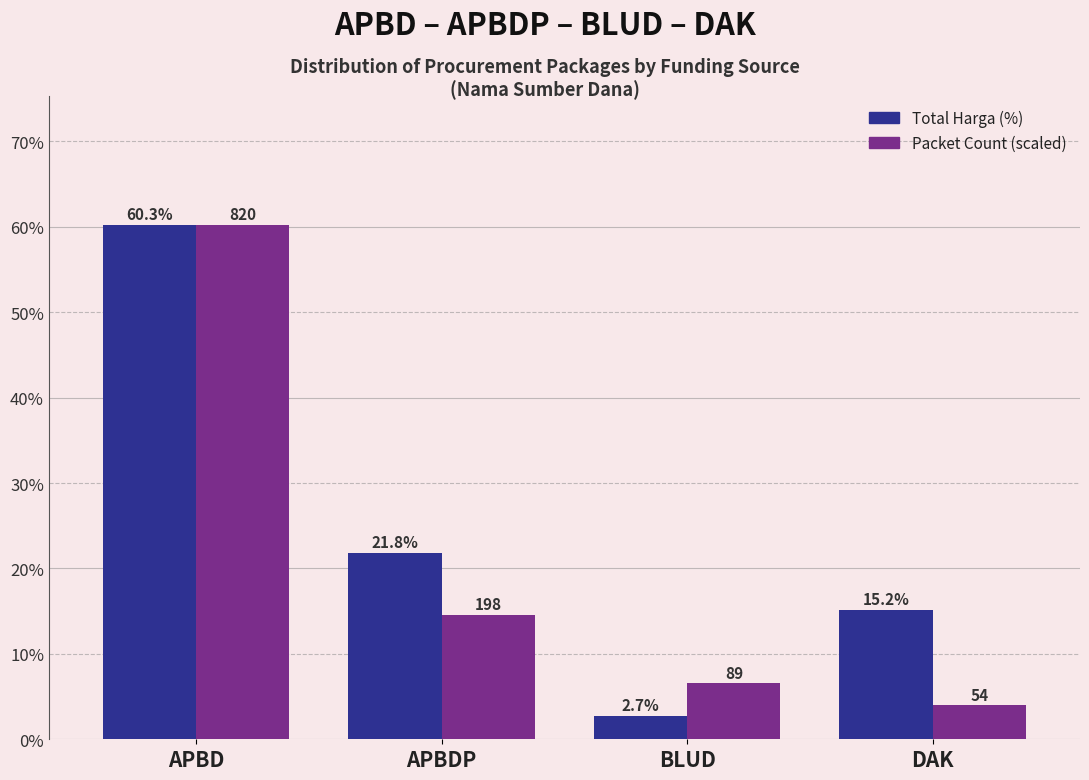

Is the value of Packet Count (scaled) at BLUD greater than the value of Total Harga (%) at APBD?

No